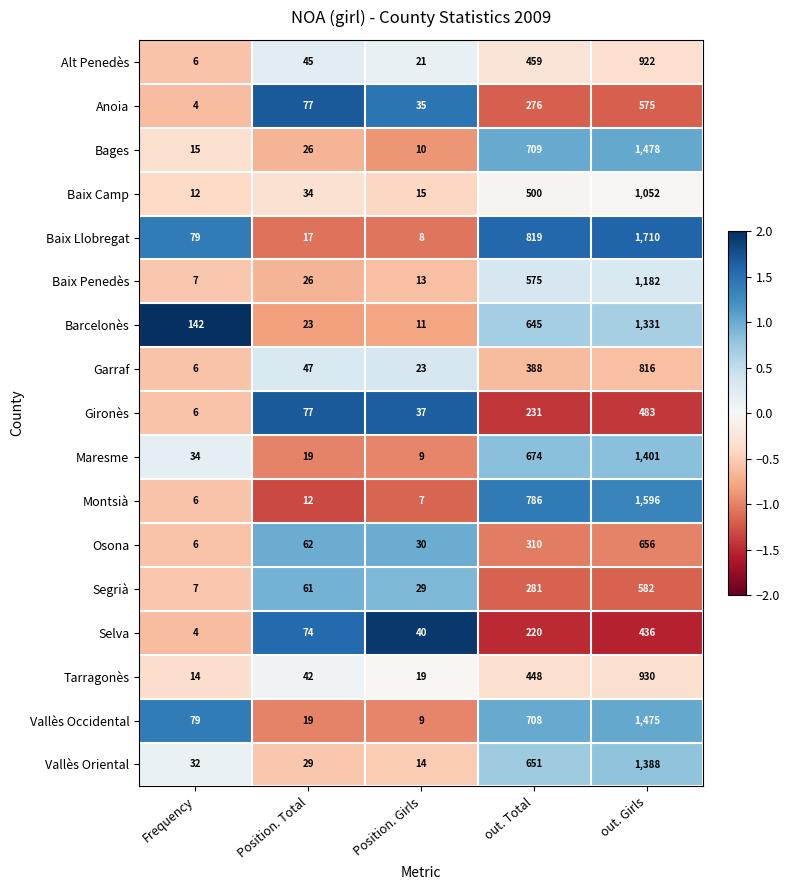

What is the difference between the Vallès Oriental values at Position. Total and out. Total?

622